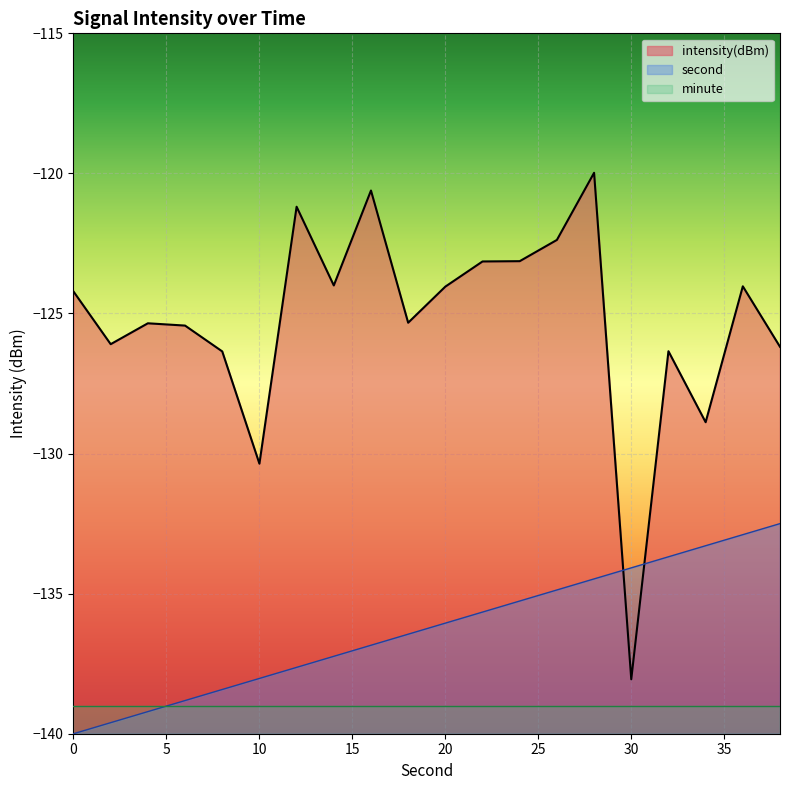

Which series ends up on top after the final intersection of second and intensity(dBm)?

intensity(dBm)